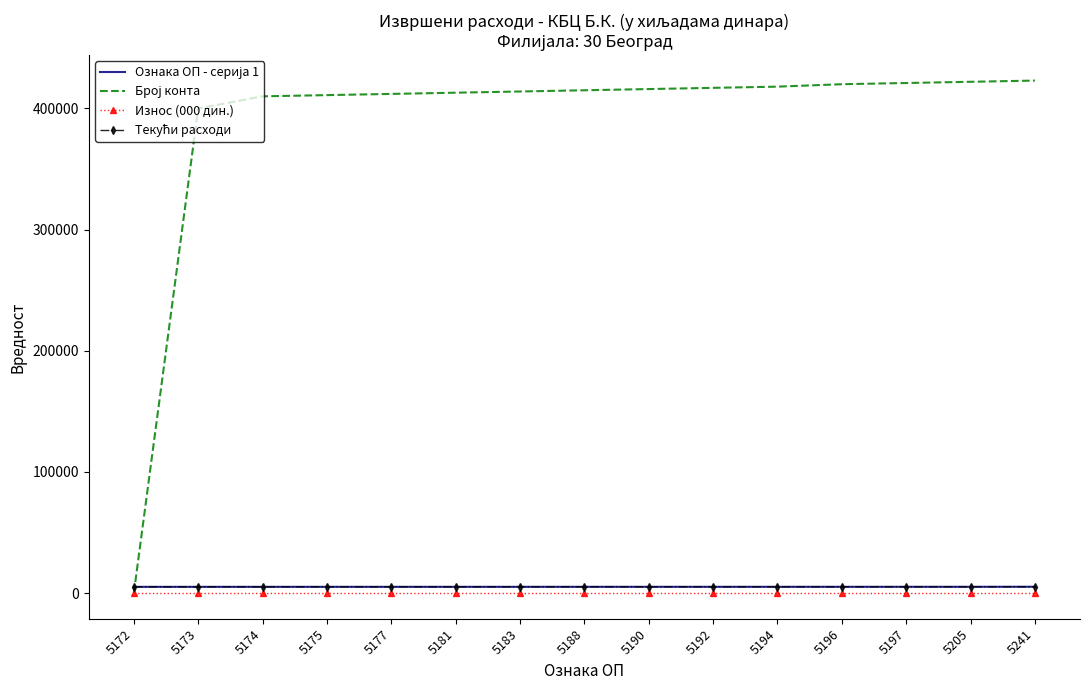

Where do Број конта and Ознака ОП - серија 1 first cross each other?

5172 and 5173